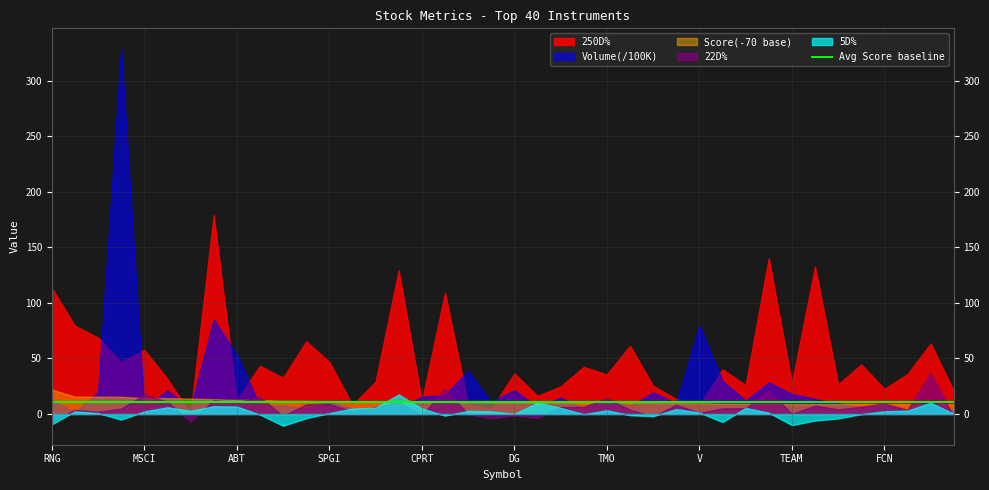

At which category does 5D% reach its first local peak?

KNSL